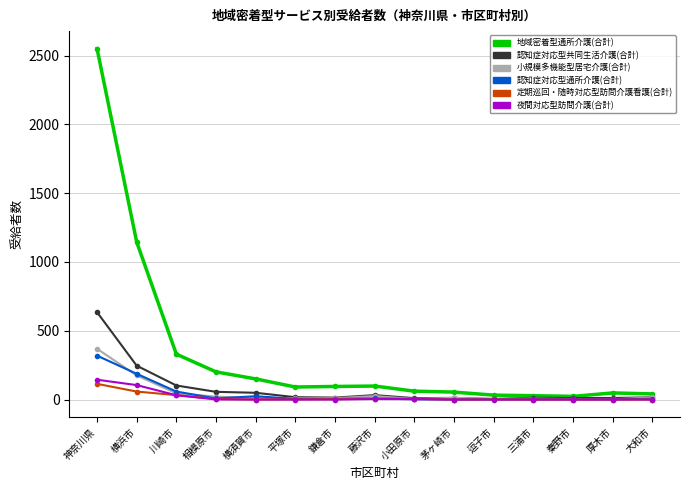

How many distinct data groups are displayed?

6